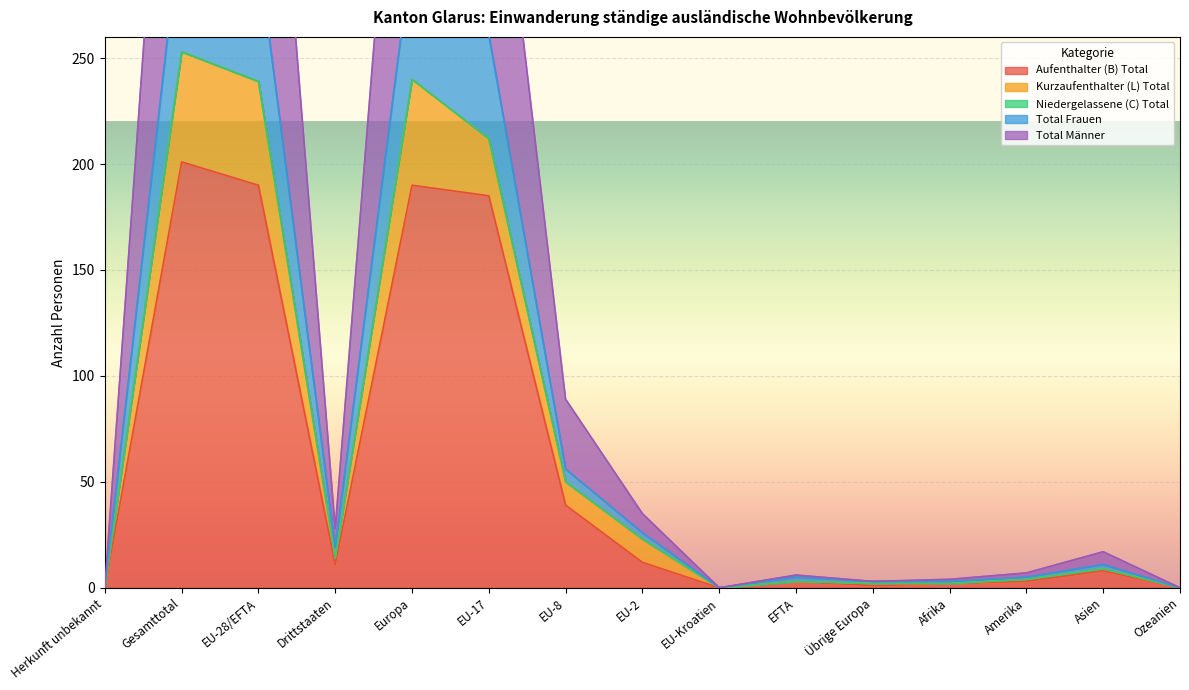

True or false: Total Frauen and Aufenthalter (B) Total cross at least once.

False